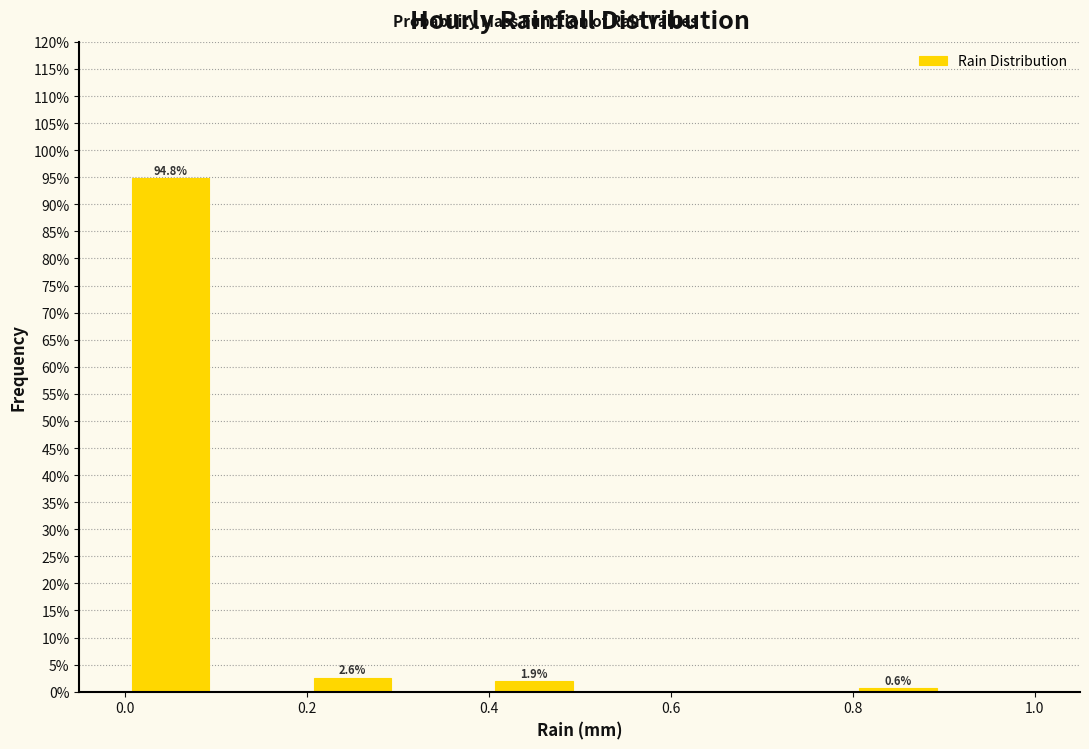

Which range on the x-axis has the tallest bar?

0.0 to 0.1